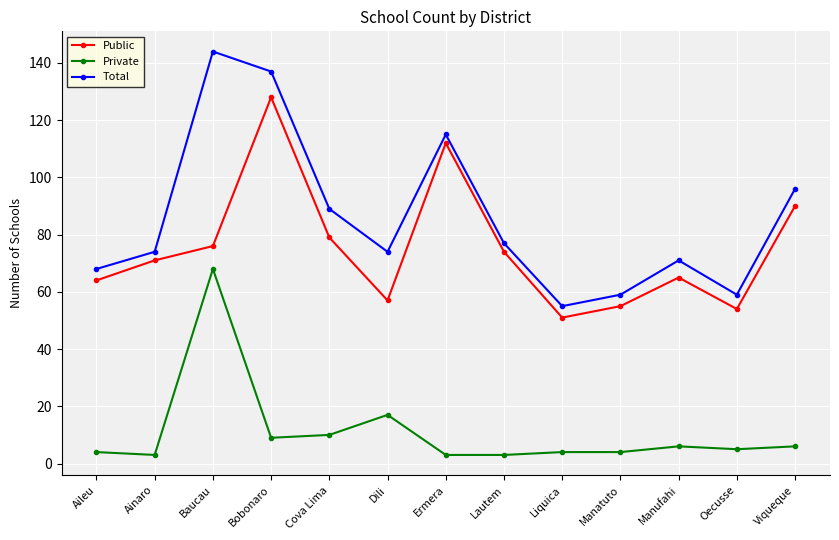

What is the minimum value for Public?

51